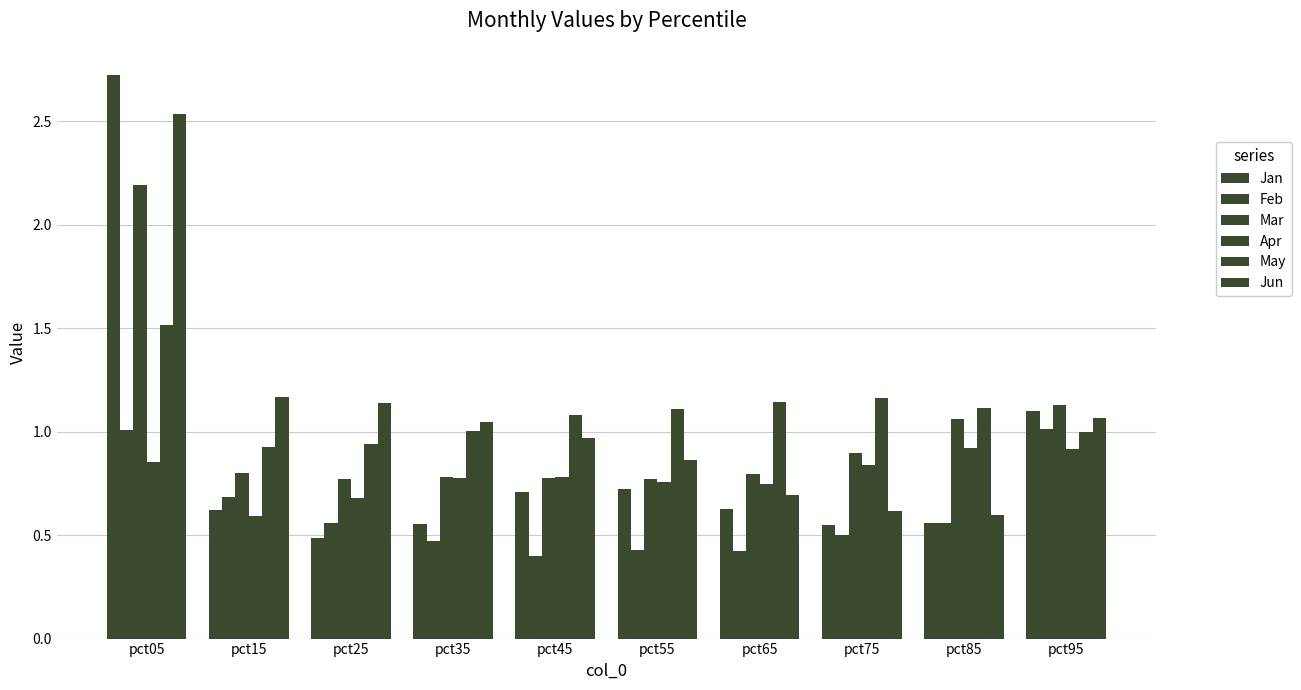

At pct75, list the series in order from smallest to largest.

Feb, Jan, Jun, Apr, Mar, May